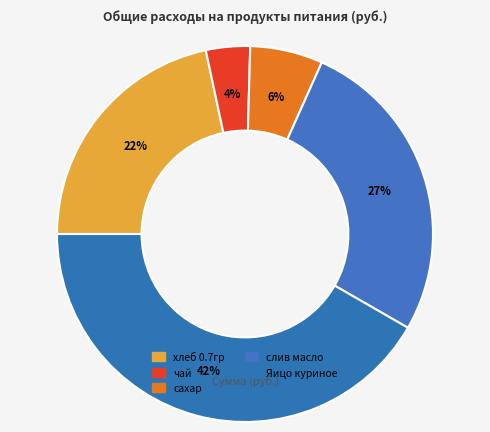

What is the change in value from хлеб 0.7гр to чай?

-73.1